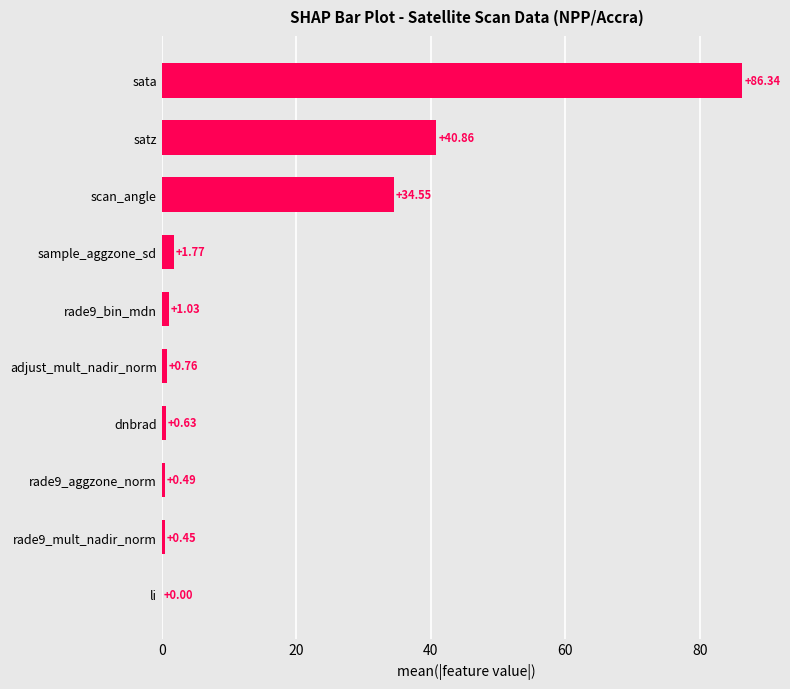

What is the sum of all values?

166.9